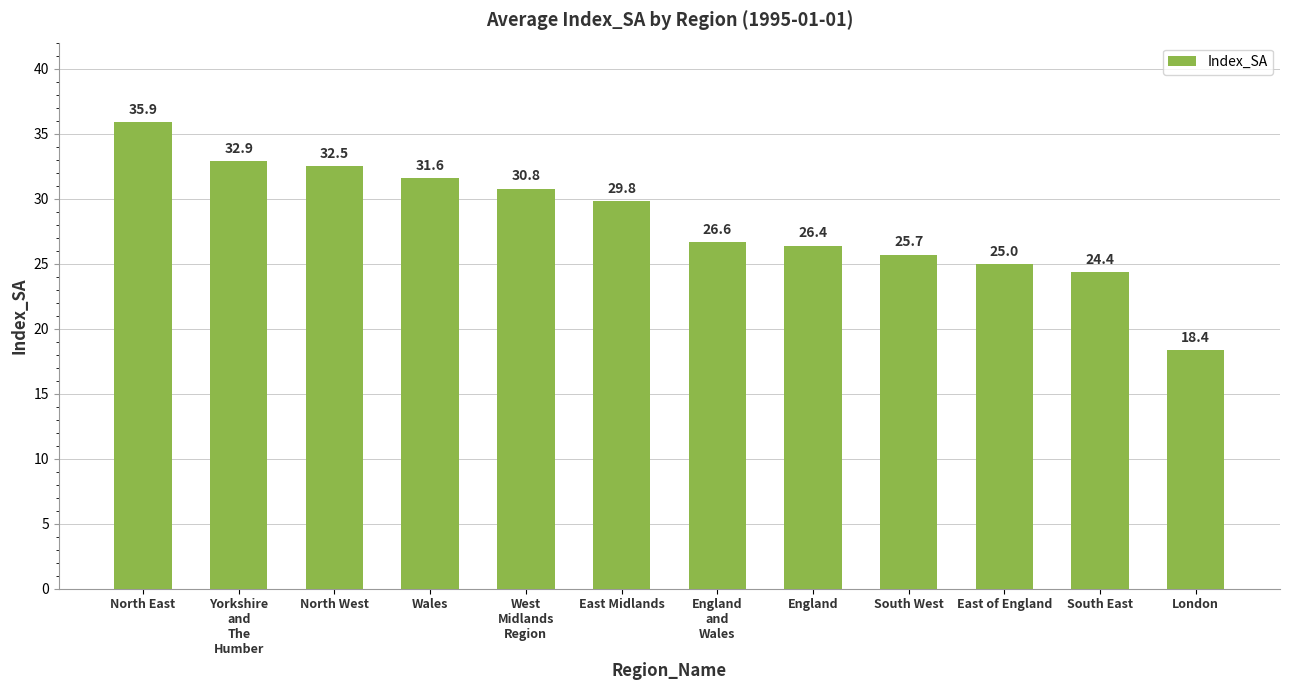

Reading right to left, list all the values displayed in this chart.

London=18.4	South East=24.4	East of England=25.0	South West=25.7	England=26.4	England
and
Wales=26.6	East Midlands=29.8	West
Midlands
Region=30.8	Wales=31.6	North West=32.5	Yorkshire
and
The
Humber=32.9	North East=35.9